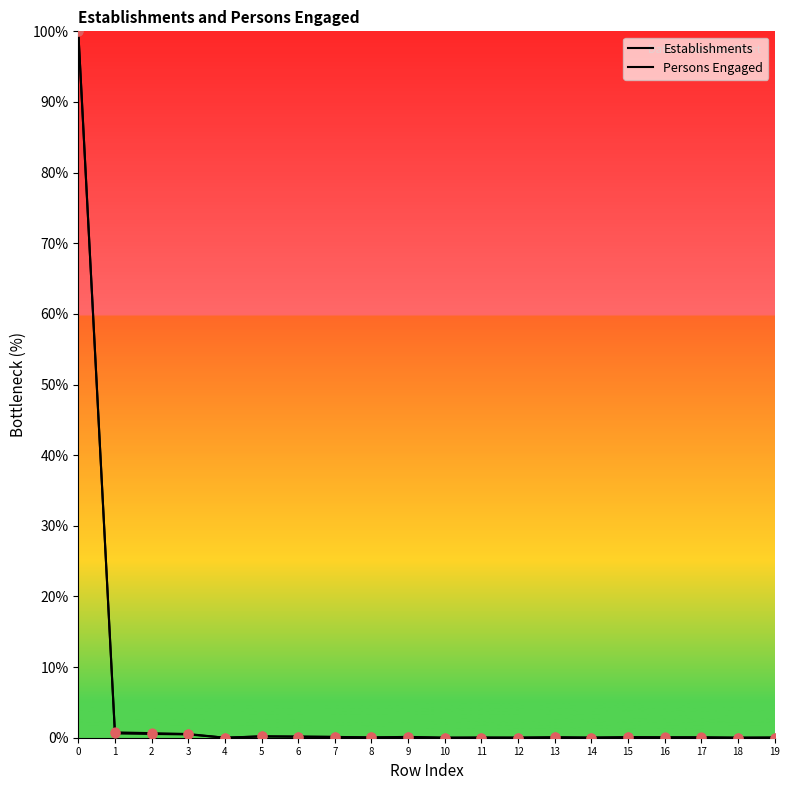

Which series contains the lowest Y value?

Persons Engaged